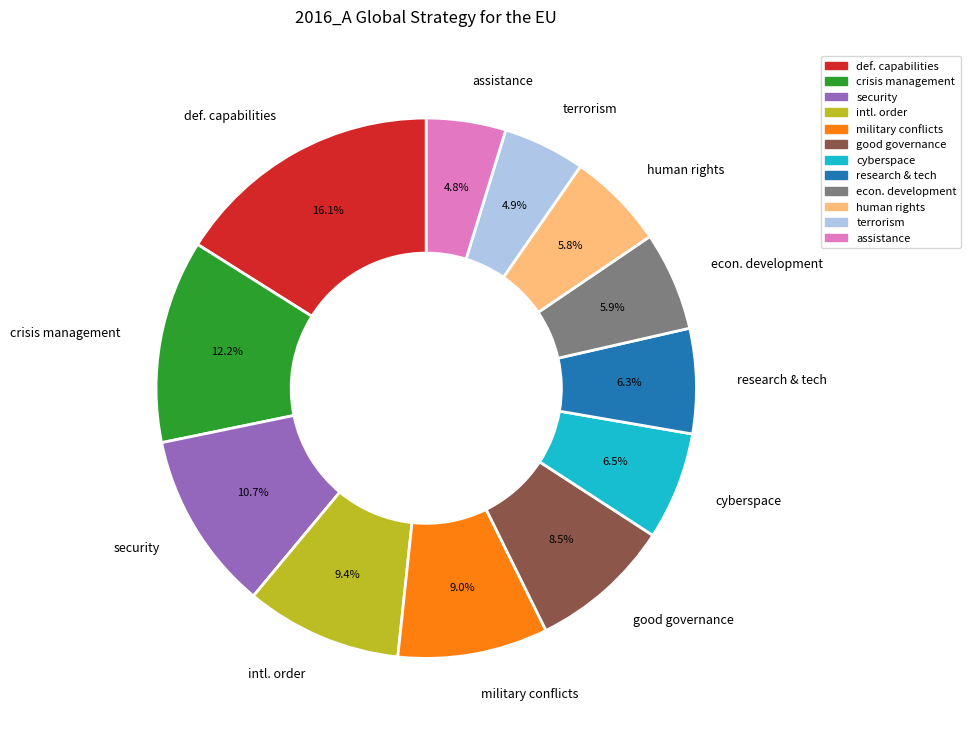

Does any single category account for the majority?

No